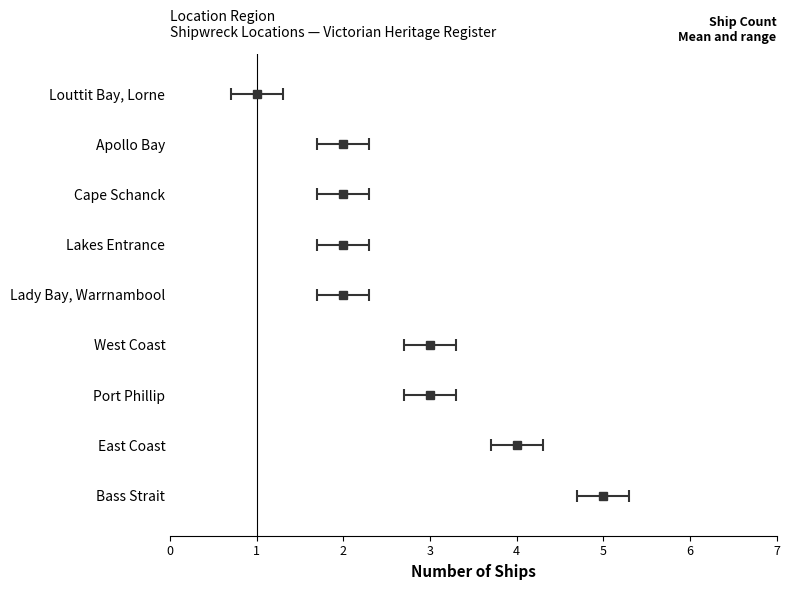

How many categories are shown in the chart?

9